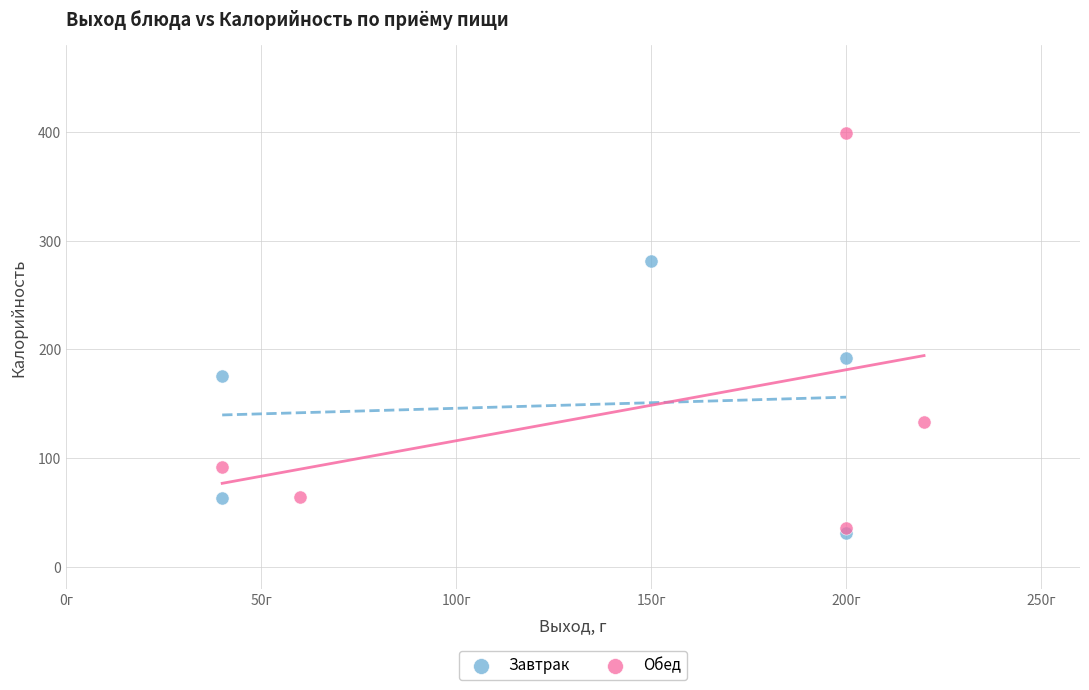

Which series has the widest spread of Y values?

Обед